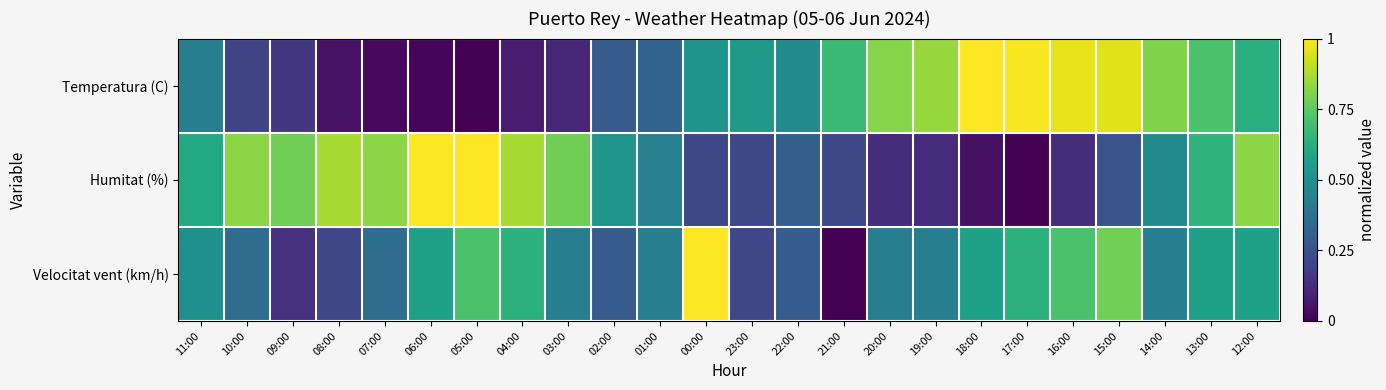

Between 04:00 and 17:00, which series saw the biggest shift?

Temperatura (C)